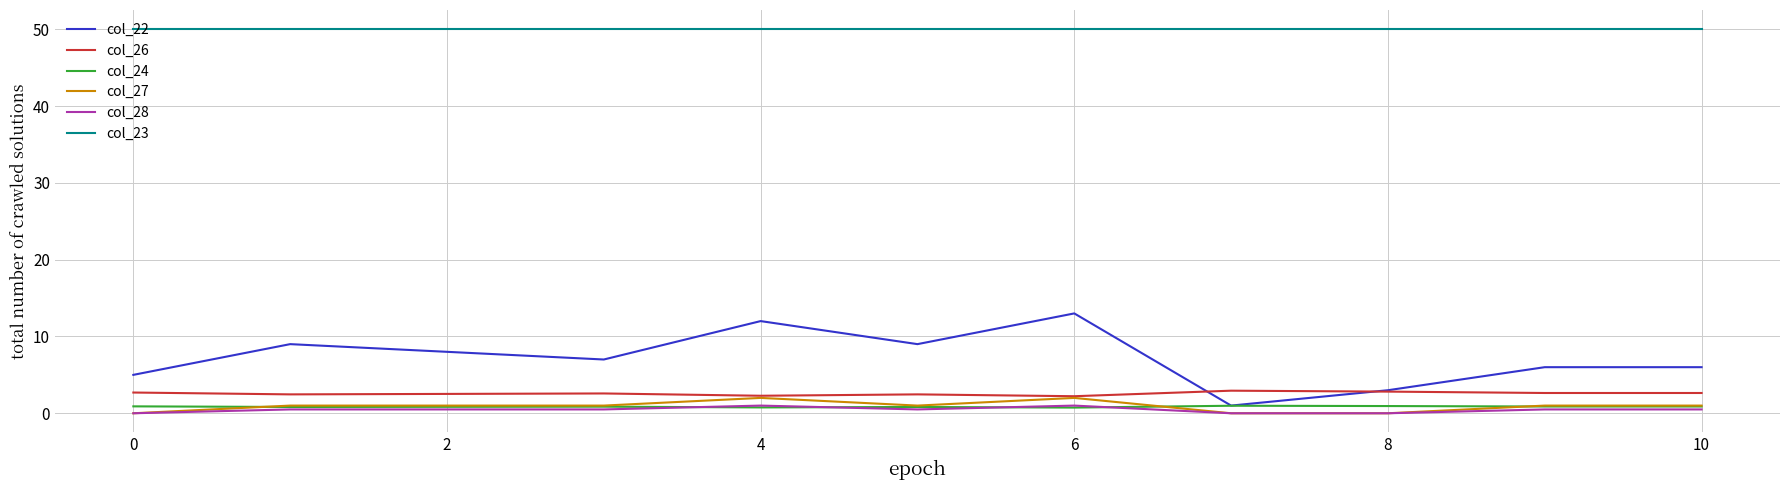

What is the greatest value displayed?

50.0